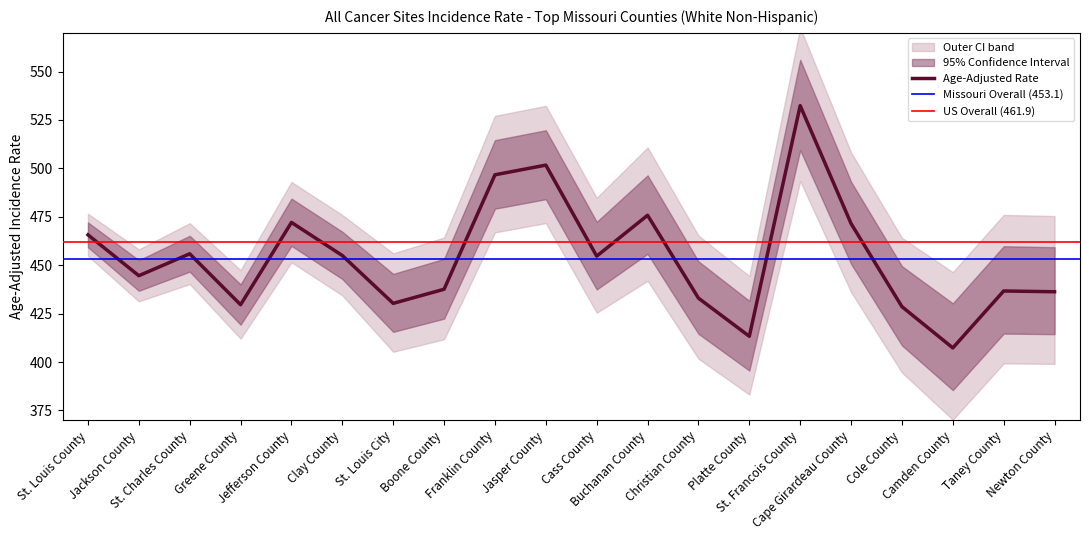

Which has a higher value, Jasper County or Clay County?

Jasper County